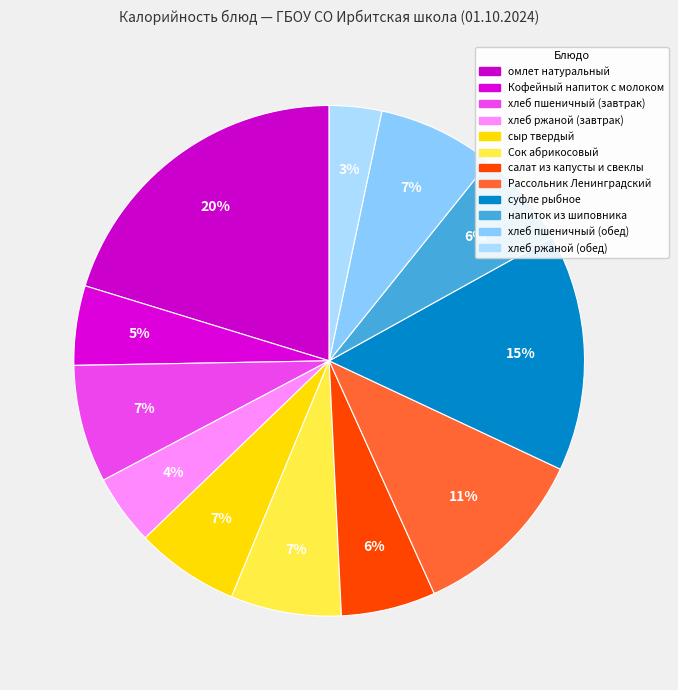

True or false: сыр твердый accounts for 7% of the total.

True